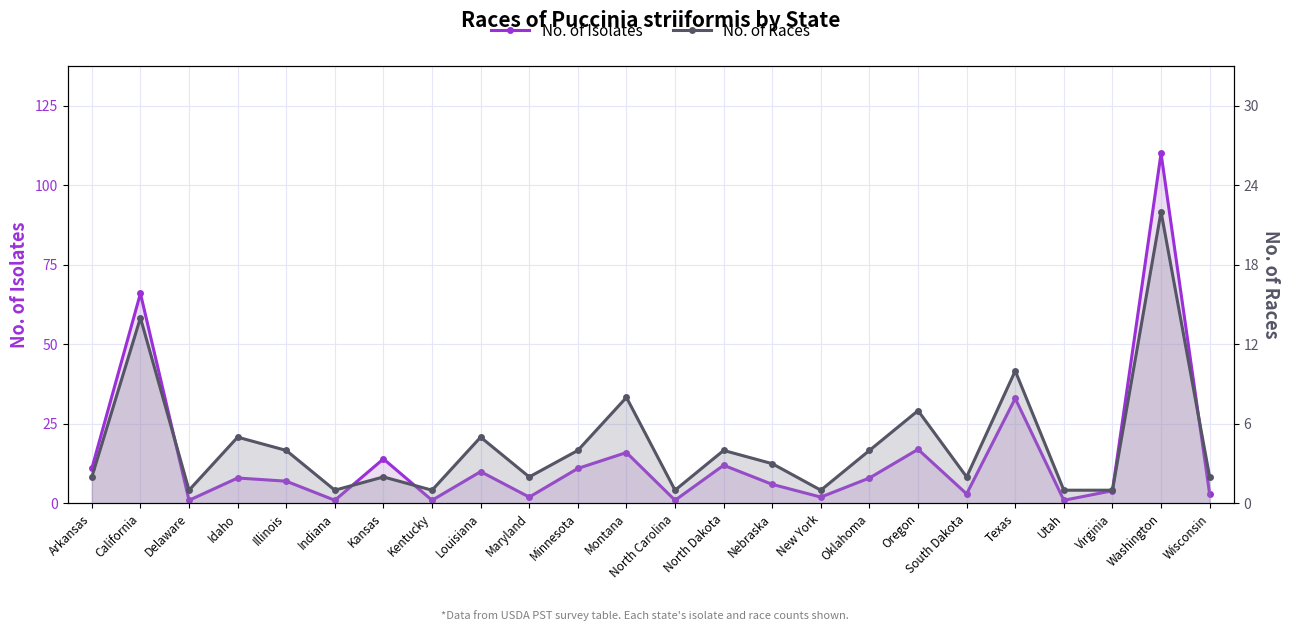

What position from the left is Louisiana?

9